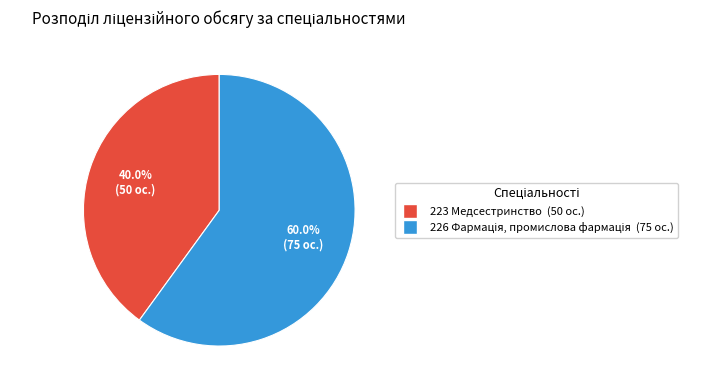

Is there a majority slice in this chart?

Yes